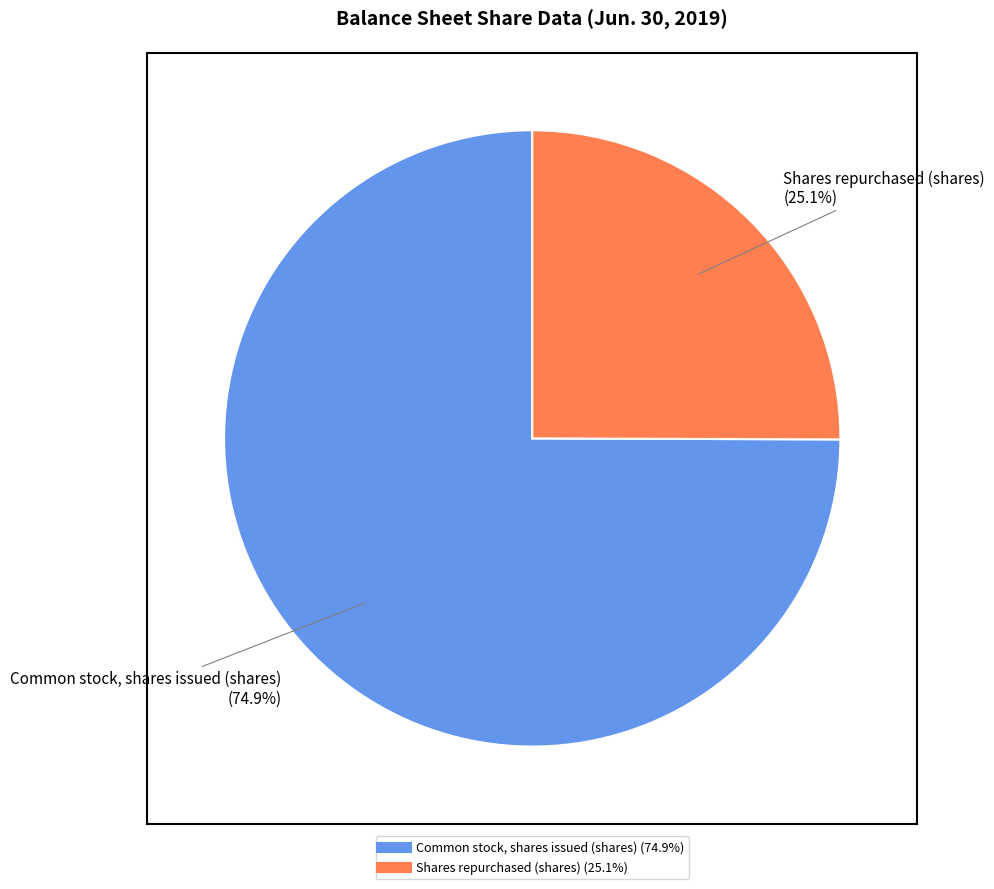

Does any single category account for the majority?

Yes